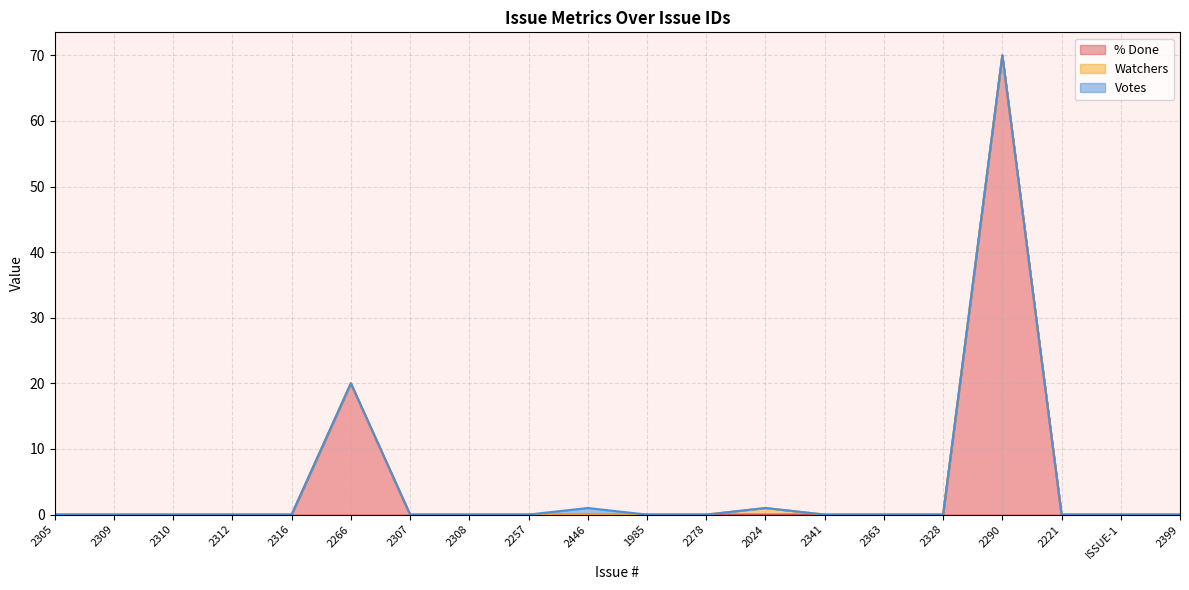

At how many categories does at least one series exceed 26?

1